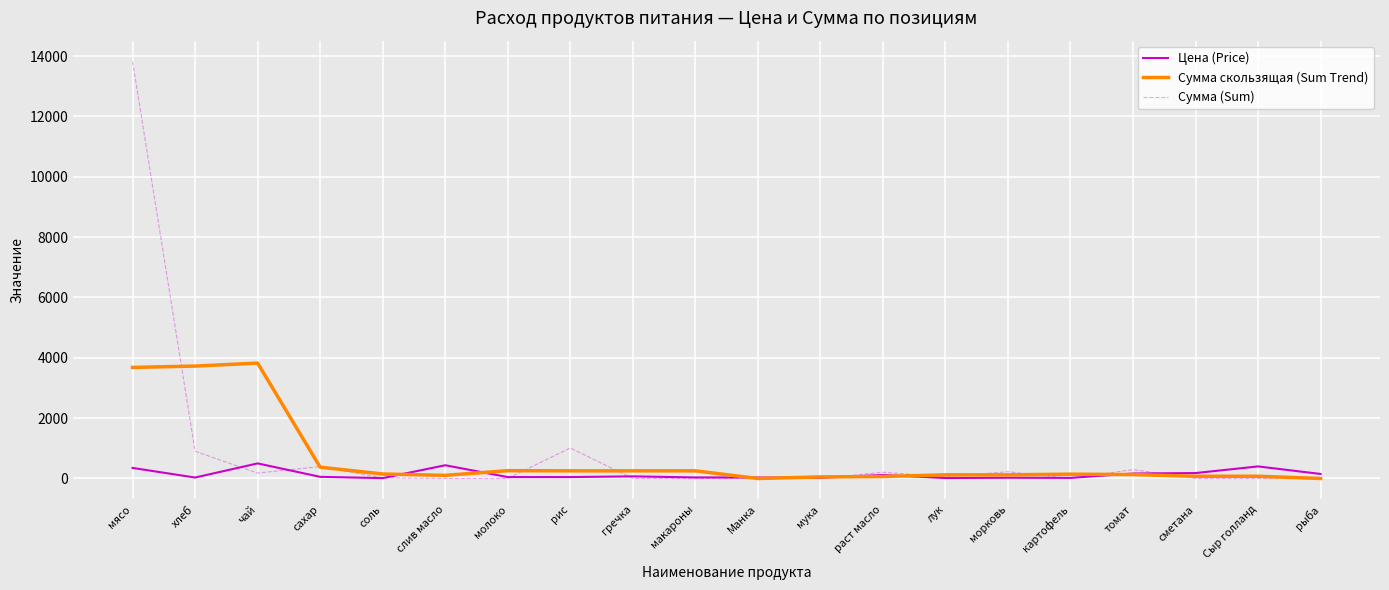

The value of Сумма (Sum) at Сыр голланд is 6162.7. True or false?

False